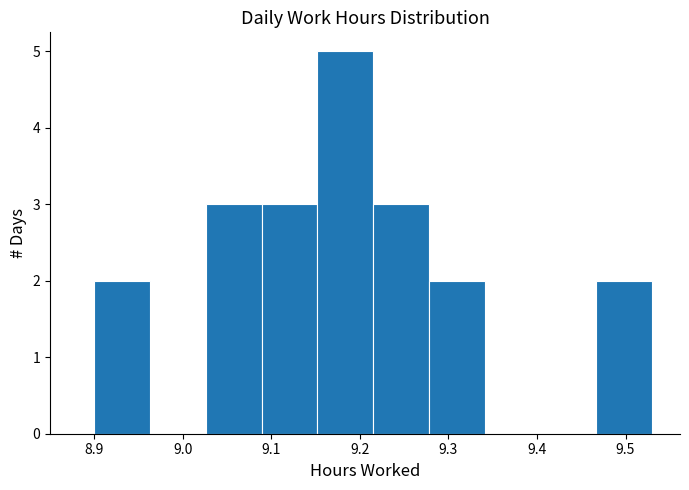

Which range on the x-axis has the tallest bar?

9.152 to 9.215